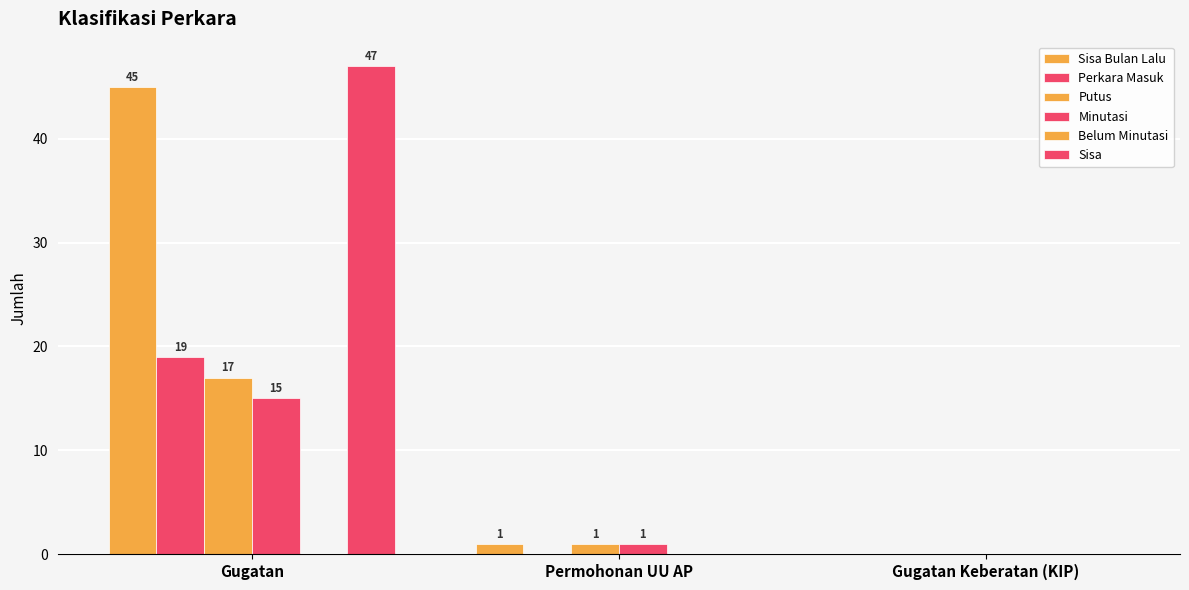

The value of Minutasi at Gugatan is 26. True or false?

False